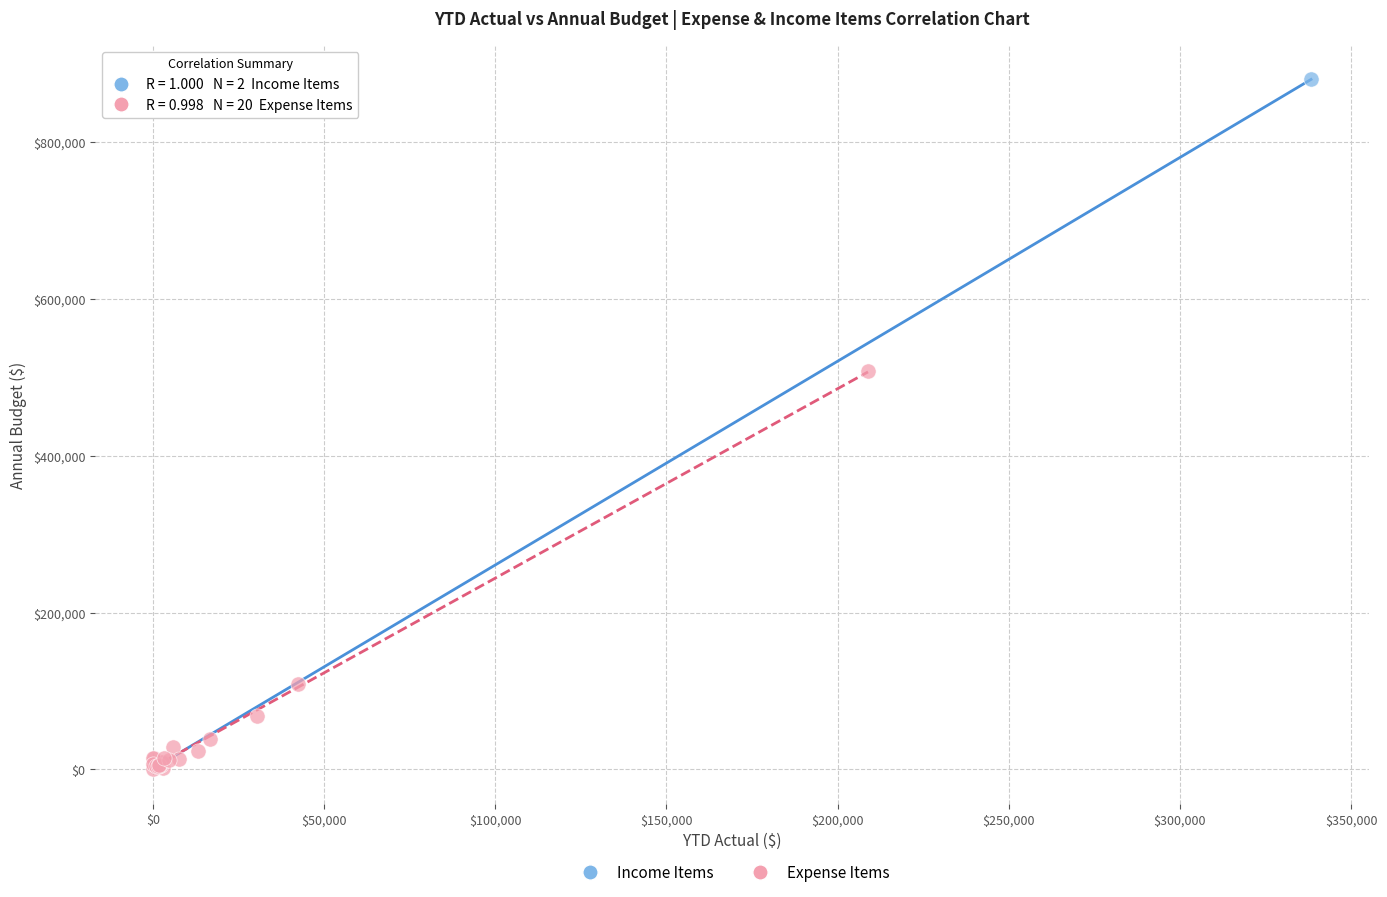

Which series has the widest spread of Y values?

Income Items